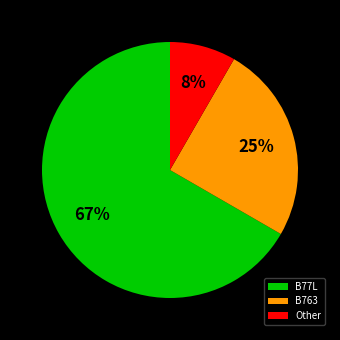

Rank the categories by value from highest to lowest.

B77L, B763, Other